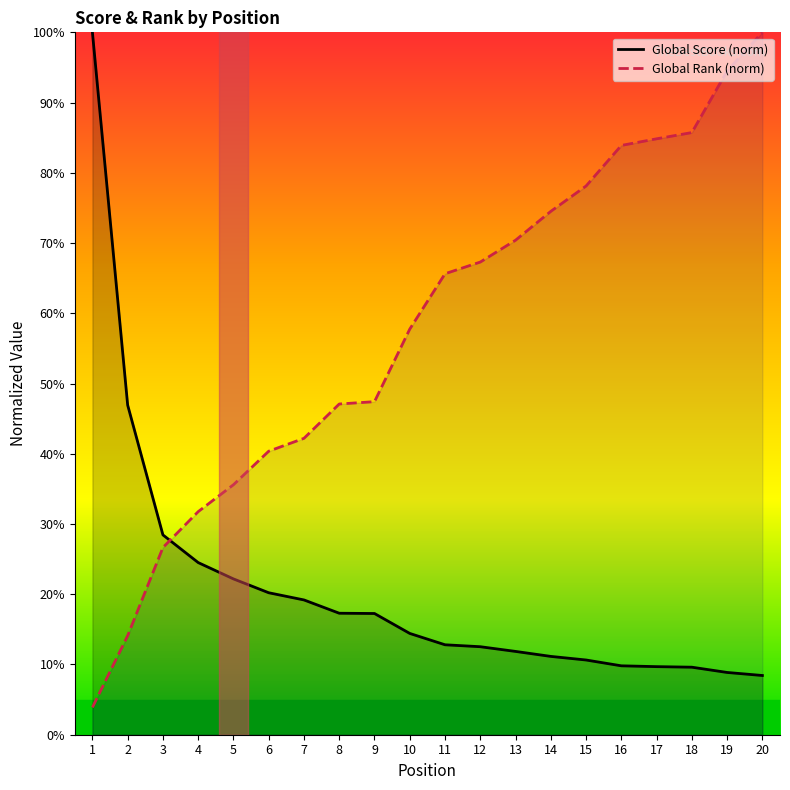

True or false: Global Score (norm) and Global Rank (norm) intersect in this chart.

True